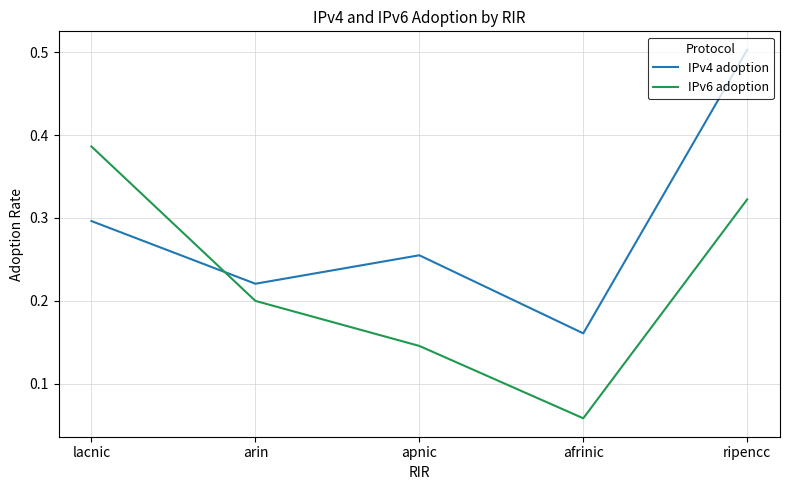

How many intersections are there between IPv6 adoption and IPv4 adoption?

1